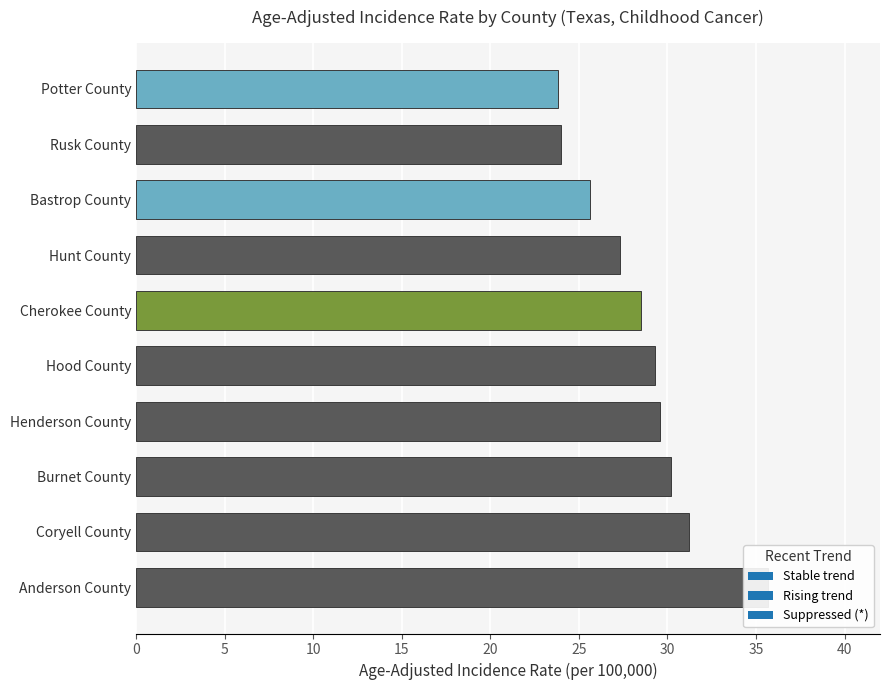

How many series are shown in this chart?

3